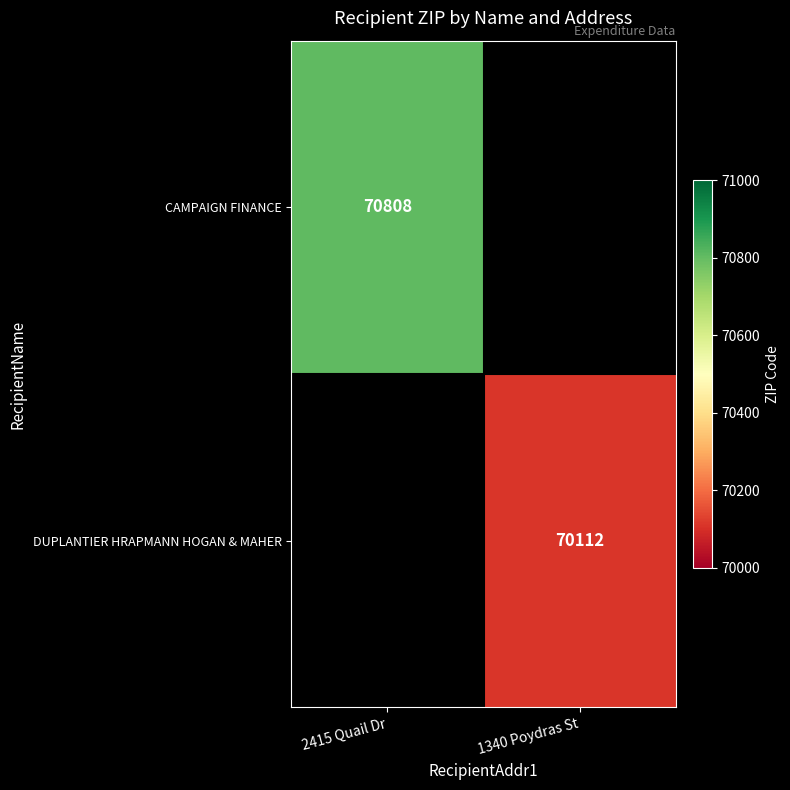

Is the value of CAMPAIGN FINANCE at 2415 Quail Dr greater than the value of DUPLANTIER HRAPMANN HOGAN & MAHER at 1340 Poydras St?

Yes